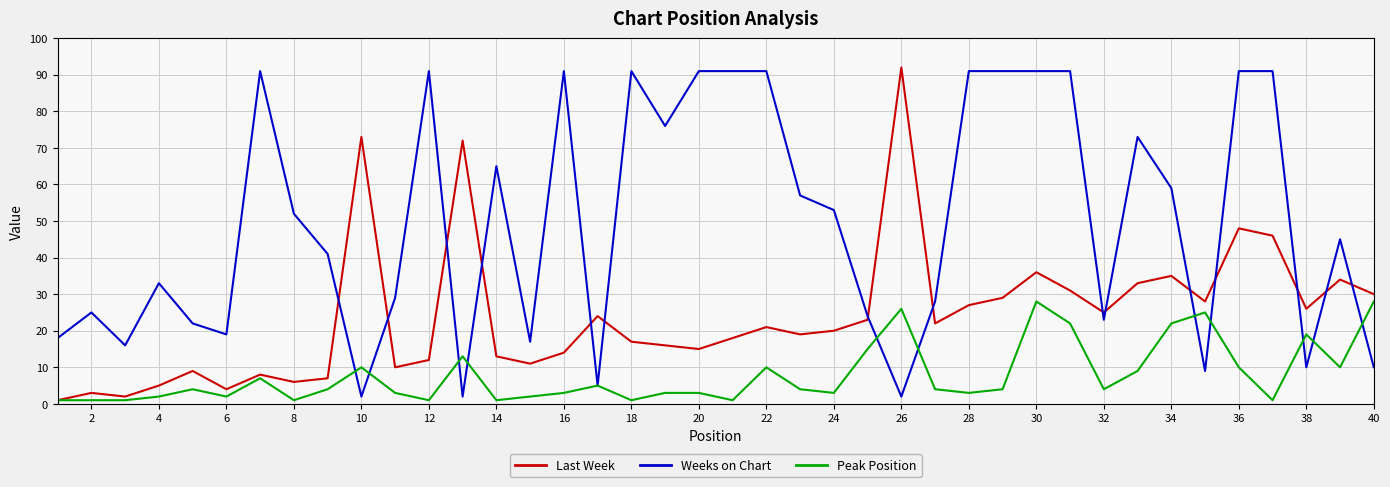

List the series in order of their overall mean, highest first.

Weeks on Chart, Last Week, Peak Position